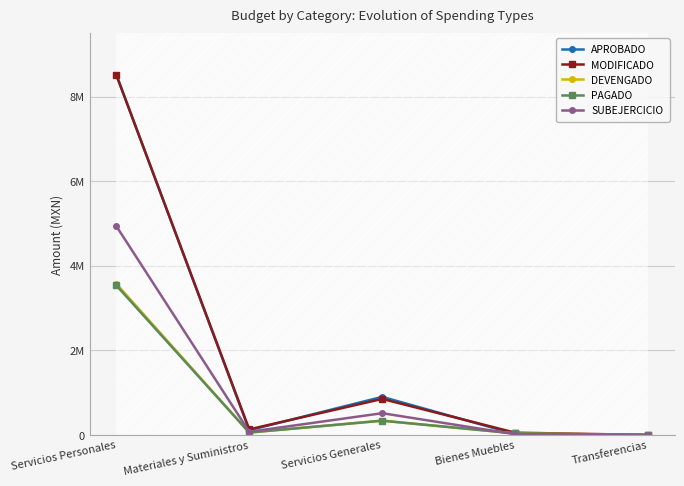

Reading right to left, list all the values displayed in this chart.

APROBADO: Transferencias=0.0	Bienes Muebles=21500.0	Servicios Generales=900396.2	Materiales y Suministros=112500.0	Servicios Personales=8520307.9
MODIFICADO: Transferencias=0.0	Bienes Muebles=53671.0	Servicios Generales=852002.2	Materiales y Suministros=132000.0	Servicios Personales=8520307.9
DEVENGADO: Transferencias=0.0	Bienes Muebles=36660.1	Servicios Generales=337486.4	Materiales y Suministros=56823.8	Servicios Personales=3578426.5
PAGADO: Transferencias=0.0	Bienes Muebles=36660.1	Servicios Generales=337486.4	Materiales y Suministros=56823.8	Servicios Personales=3537516.8
SUBEJERCICIO: Transferencias=0.0	Bienes Muebles=17010.9	Servicios Generales=514515.9	Materiales y Suministros=75176.2	Servicios Personales=4941881.4